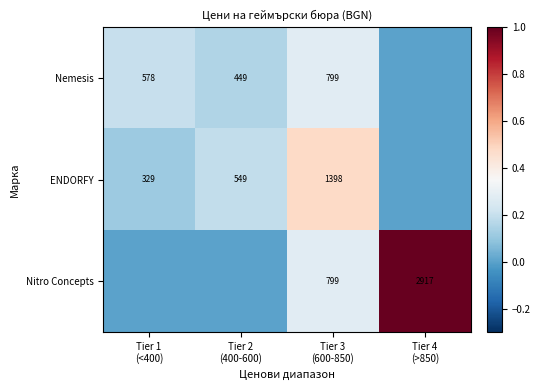

Count the Nemesis values in the range 0 to 1.

4